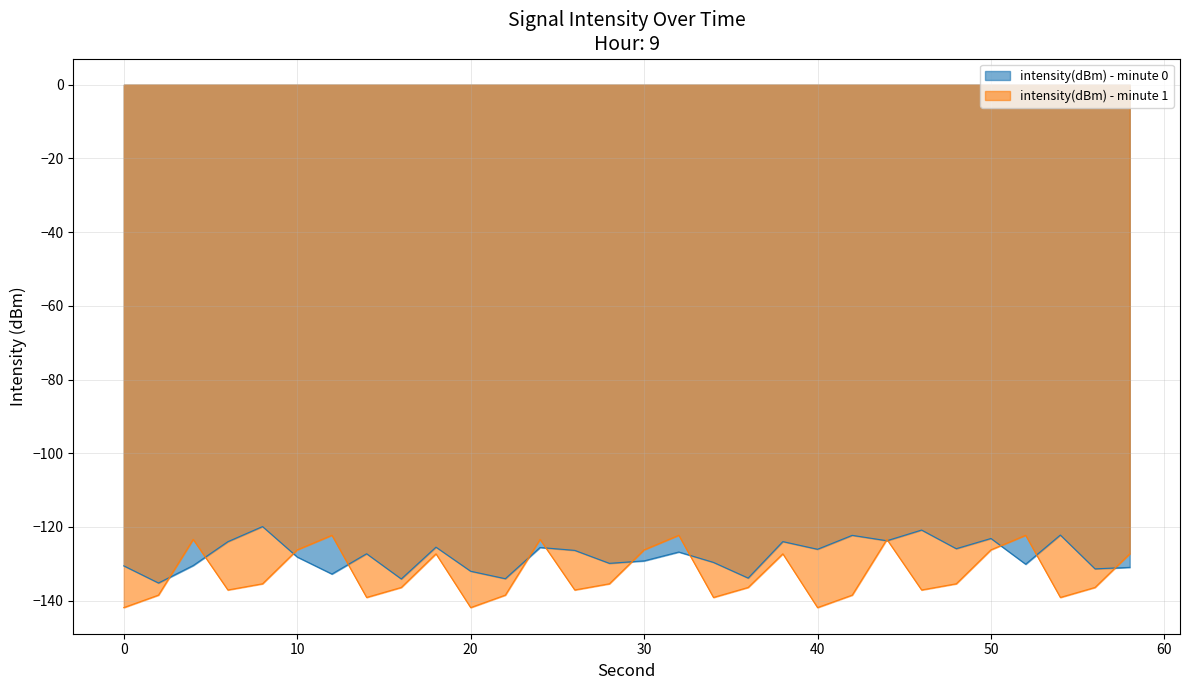

Does the chart display data point markers on the line(s)?

No